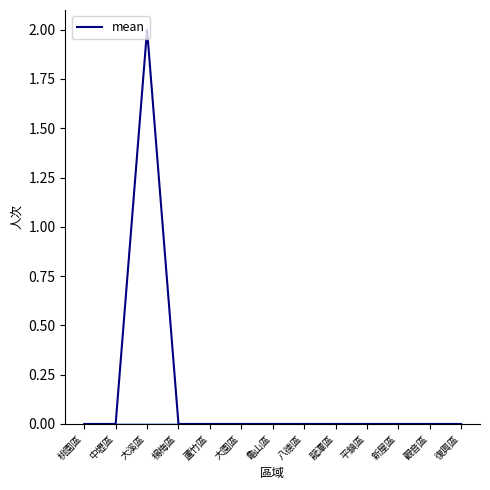

Which category has the highest value across all series?

大溪區